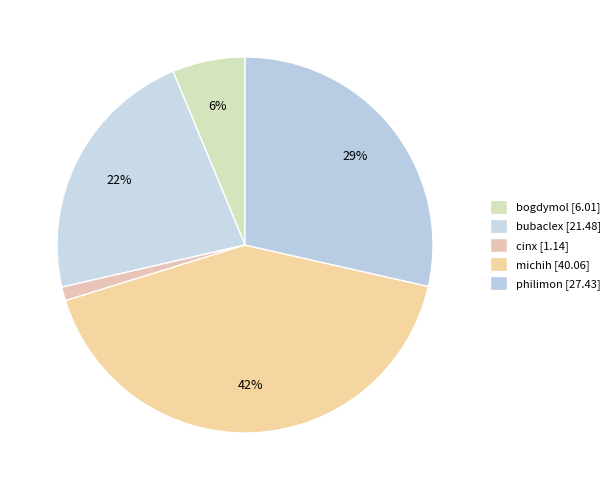

Does any single category account for the majority?

No